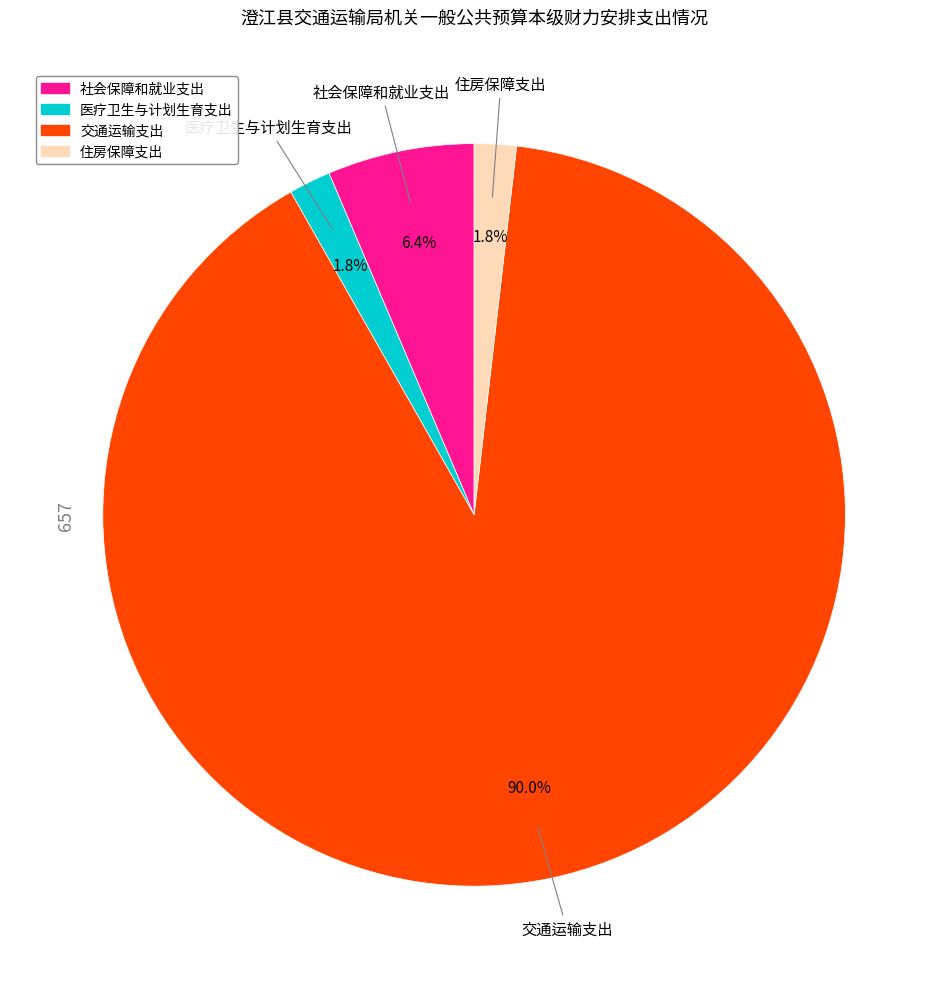

What percentage is NOT represented by 医疗卫生与计划生育支出?

98.2%